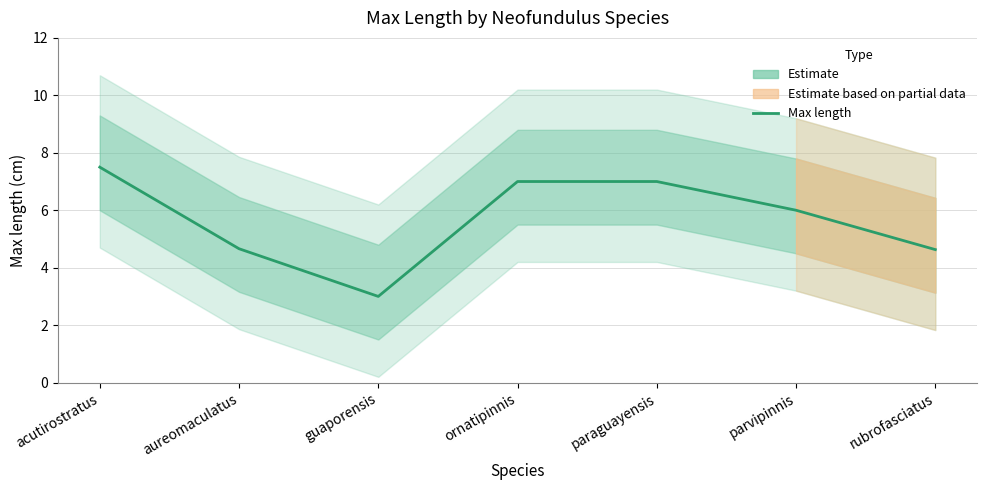

What is the minimum value shown in the chart?

3.0